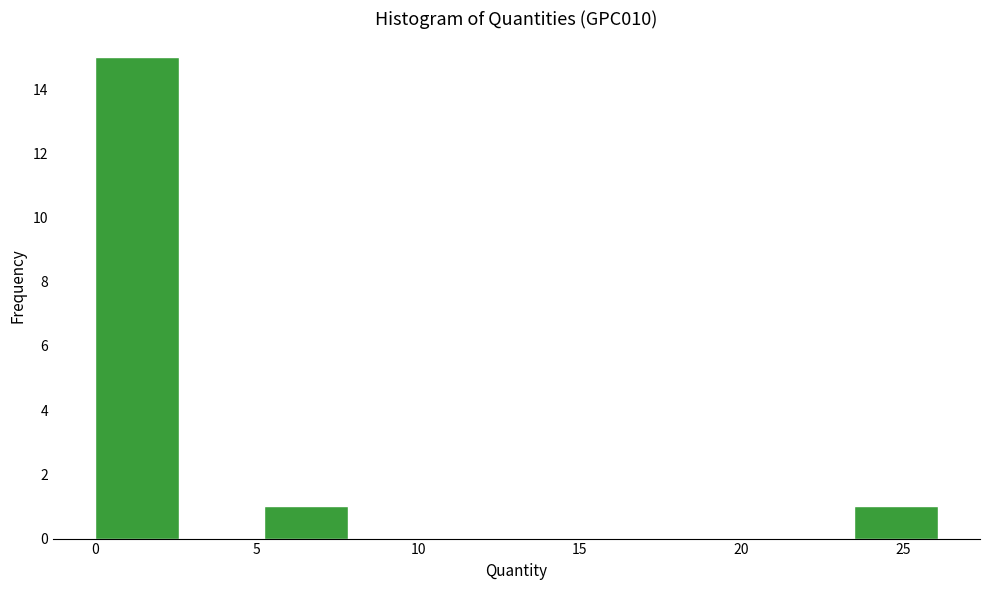

How tall is the bar that spans 23.5 to 26.0 on the x-axis? Neither the bar edges nor the heights are printed on the chart, so give them approximately, as read against the axes.

1